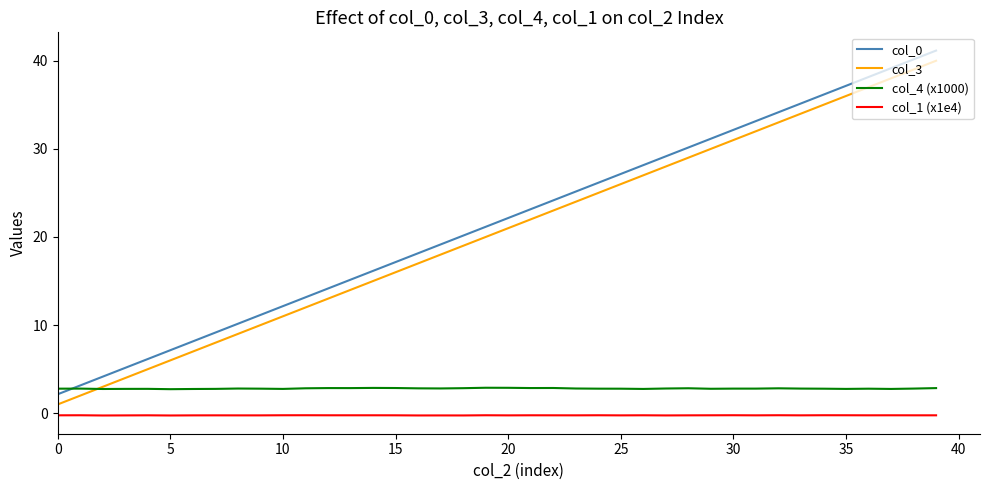

Rank the series by their maximum value, from highest to lowest.

col_0, col_3, col_4 (x1000), col_1 (x1e4)